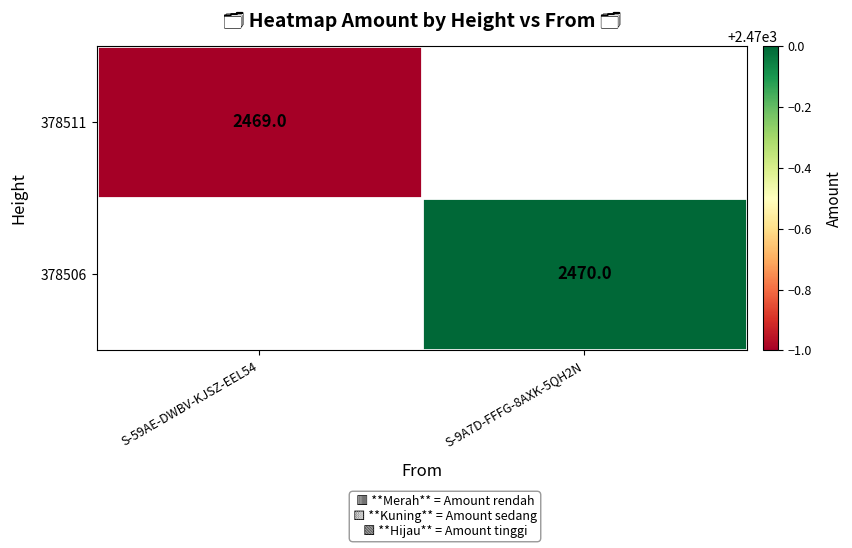

The value of 378506 at S-9A7D-FFFG-8AXK-5QH2N is 2470. True or false?

True